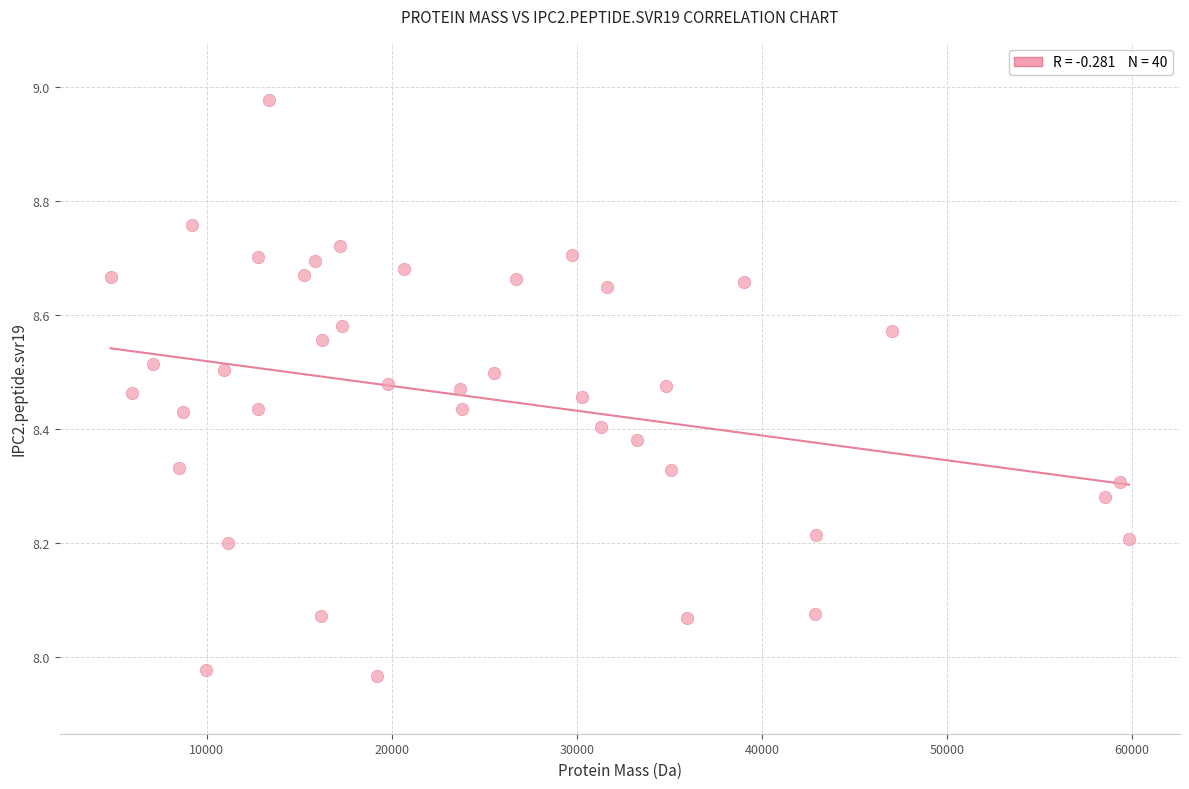

What is the range of Y values (max minus min)?

1.0